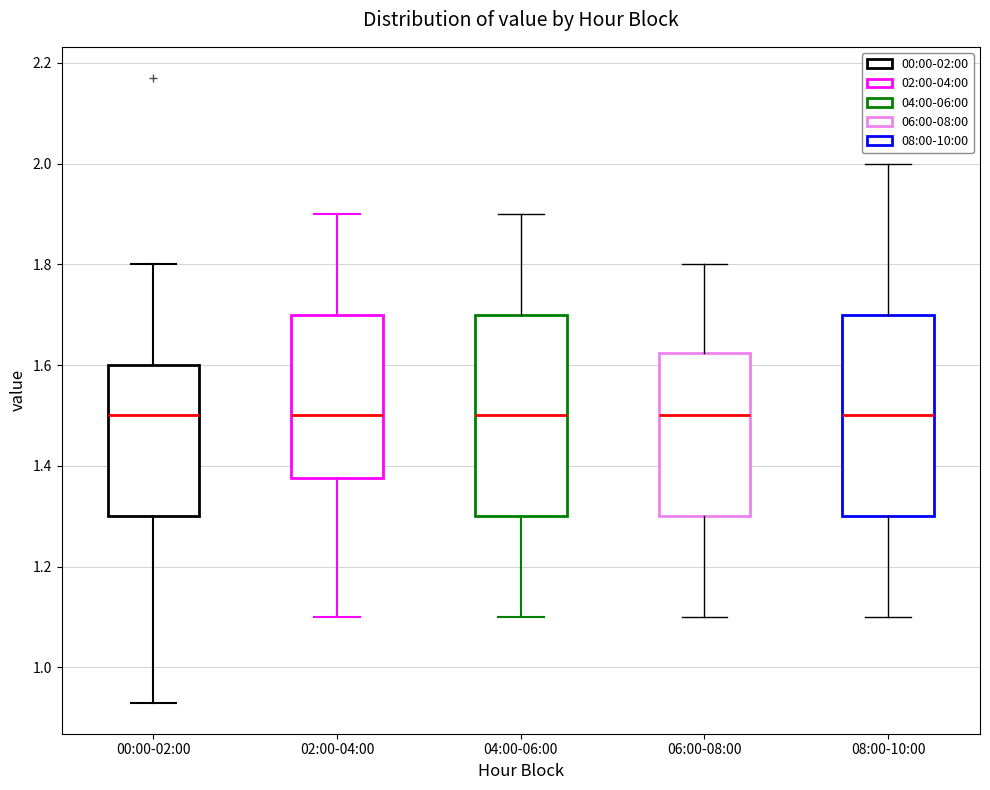

Where is the upper edge of the box for 02:00-04:00 on the y-axis? The values are not printed on the chart, so give them approximately, as read against the axis.

1.70